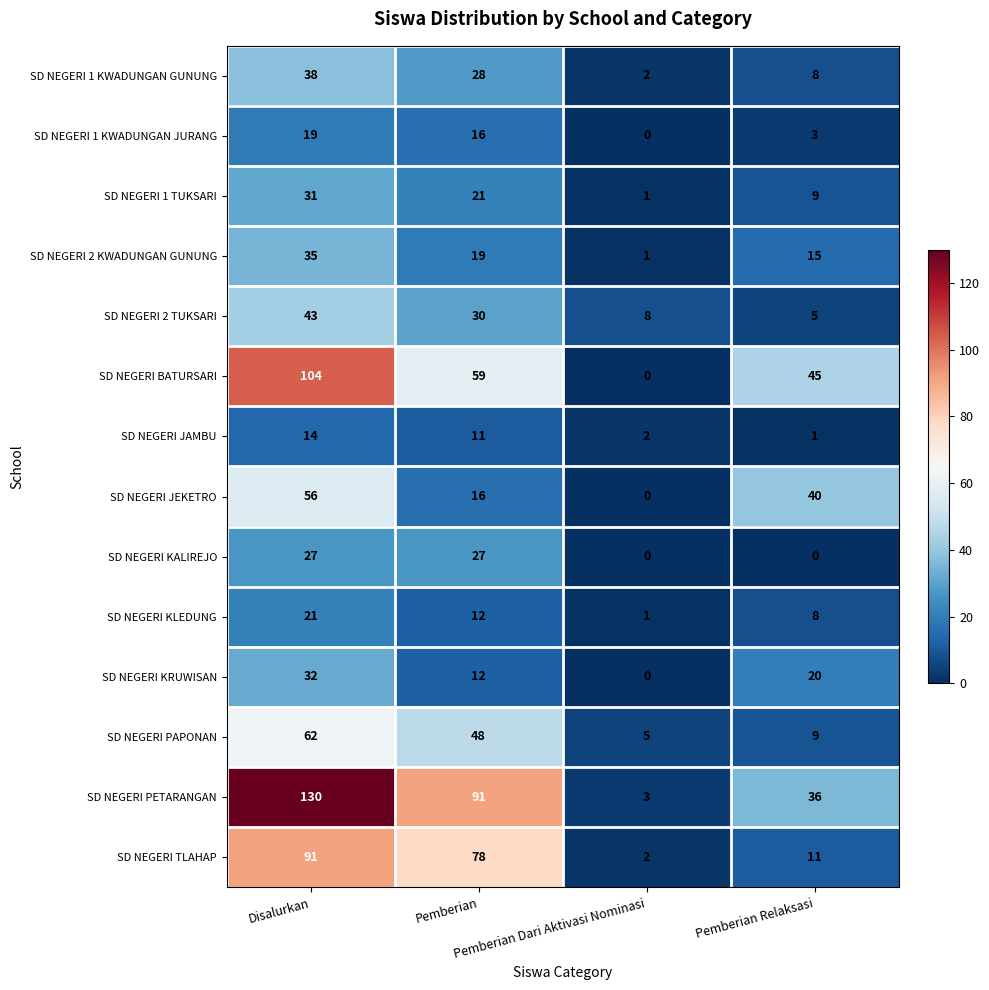

What is the average value of the SD NEGERI TLAHAP series?

46